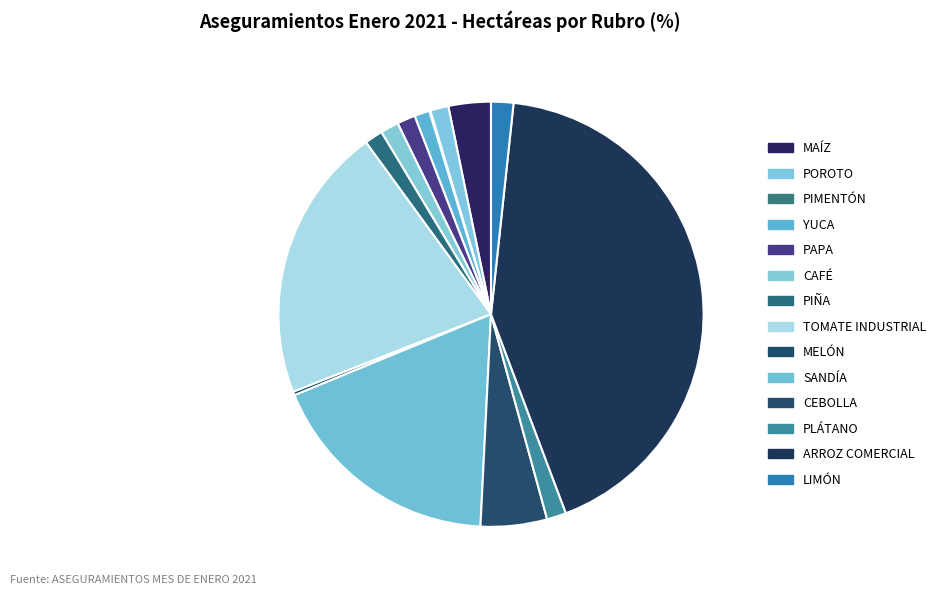

How many slices are in this pie chart?

14